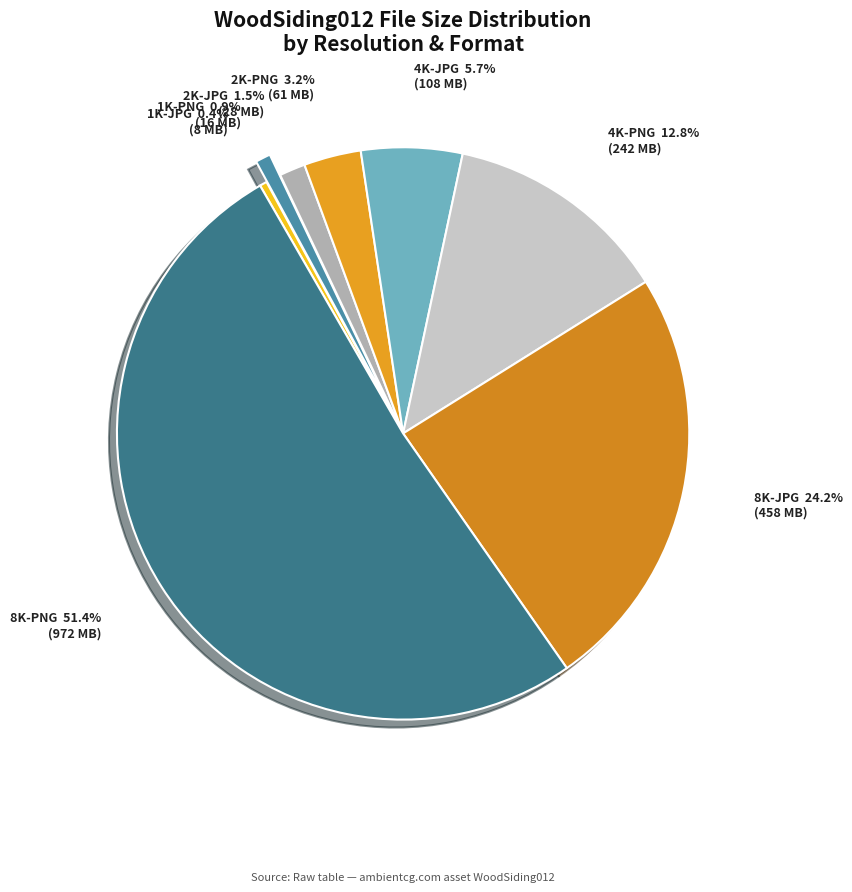

What is the largest slice in the pie chart?

8K-PNG